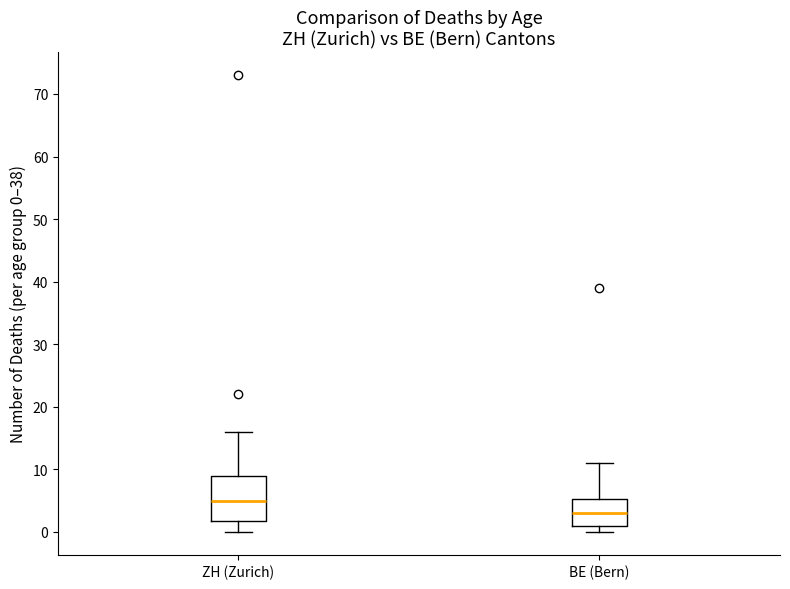

Reading left to right, transcribe this box plot: for each box, give where its median line is, the range the box spans, and where its two whiskers end, as read against the y-axis. The values are not printed on the chart, so give them approximately, as read against the axis.

ZH (Zurich): median 5, box 2 to 9, whiskers 0 to 16
BE (Bern): median 3, box 1 to 5, whiskers 0 to 11